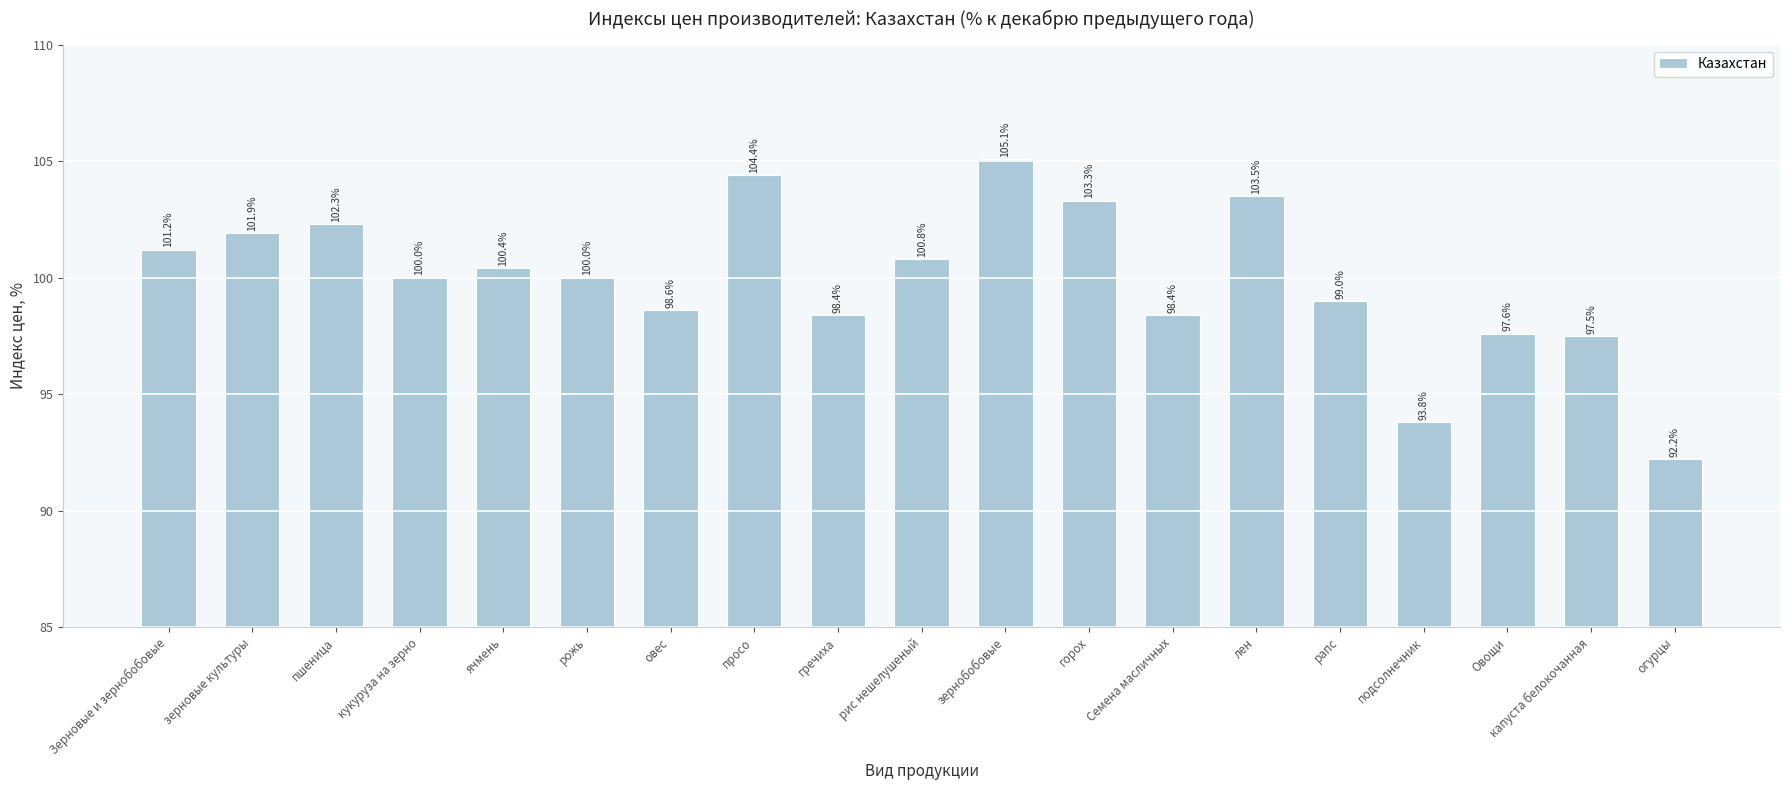

What is the value of the 9th bar from the left?

98.4